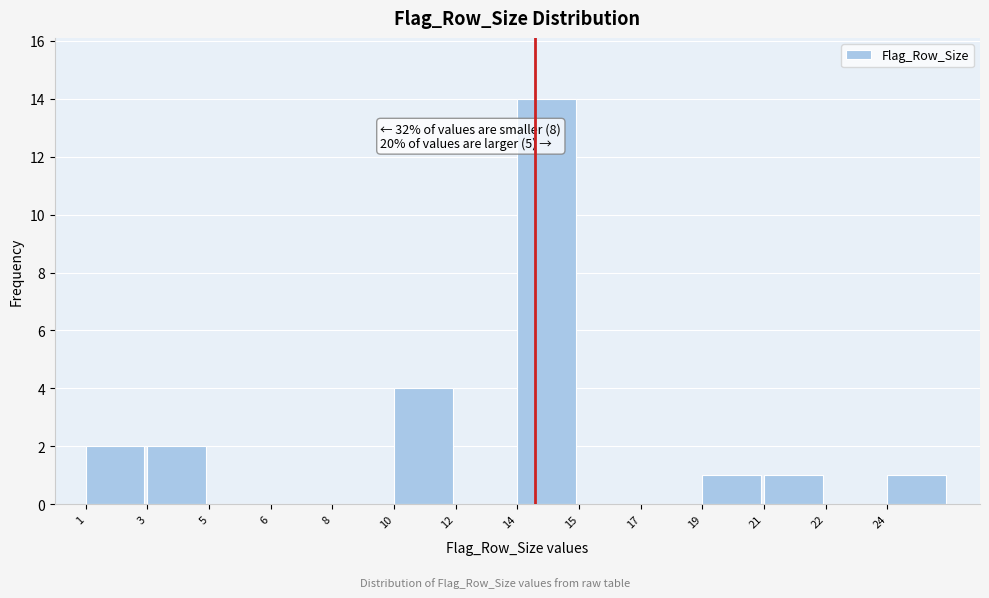

Reading right to left, what are all the values shown in this chart?

24=1	22=0	21=1	19=1	17=0	15=0	14=14	12=0	10=4	8=0	6=0	5=0	3=2	1=2